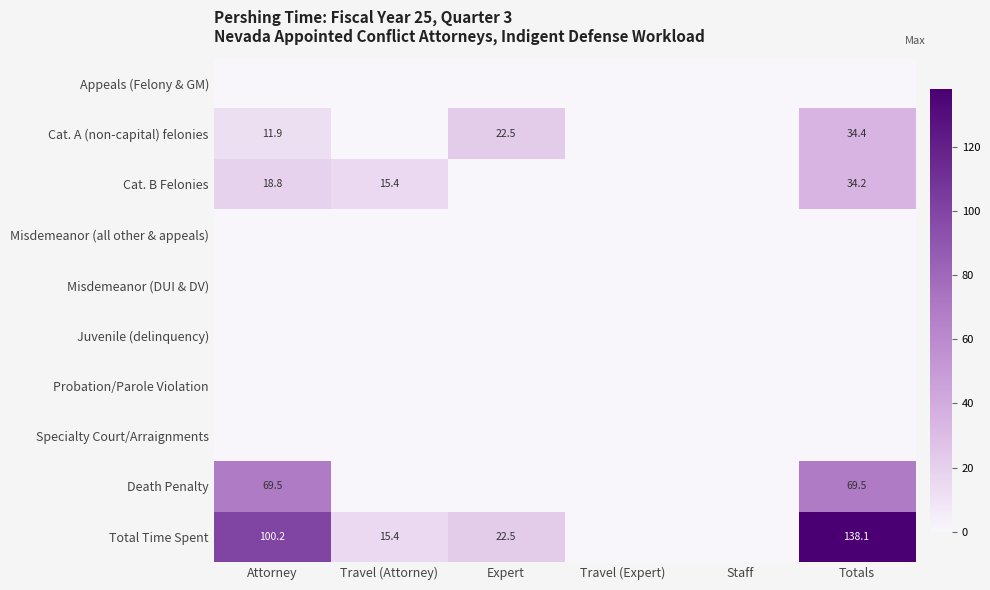

The Death Penalty series shows 21.1 at Attorney. True or false?

False